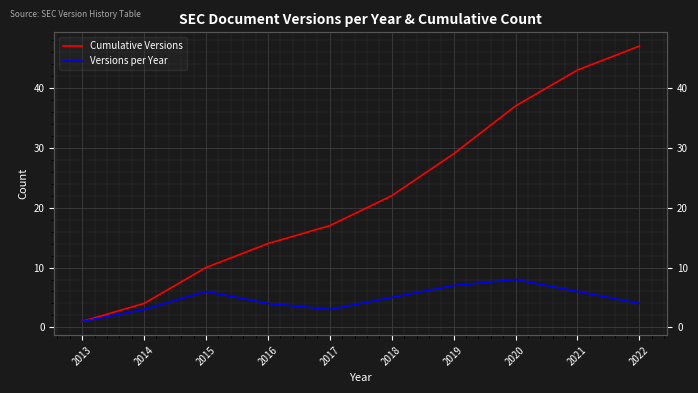

What is the value of the Cumulative Versions point at the 3rd from the left?

10